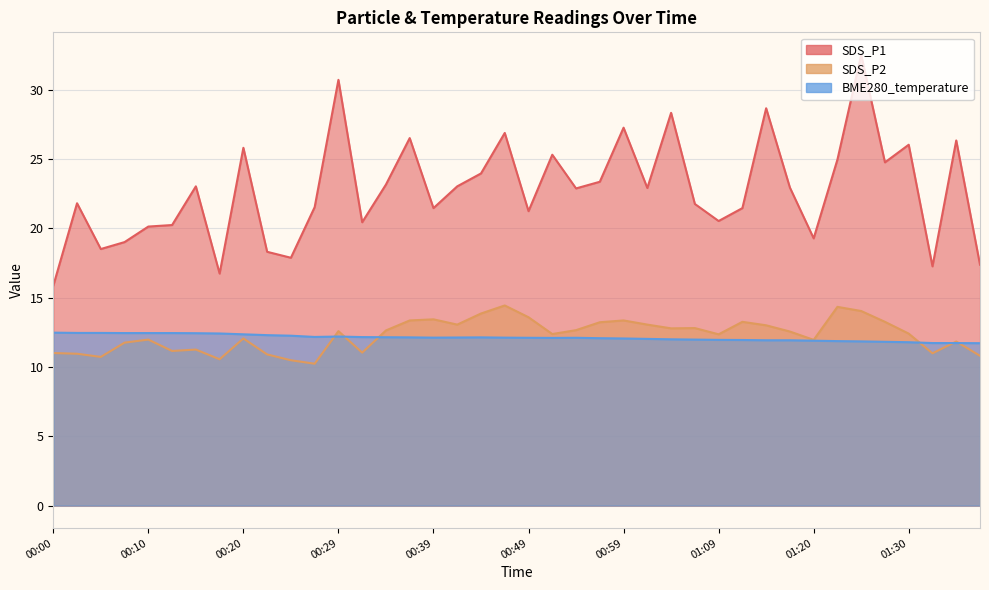

The value of BME280_temperature at 01:12 is 11.9. True or false?

True